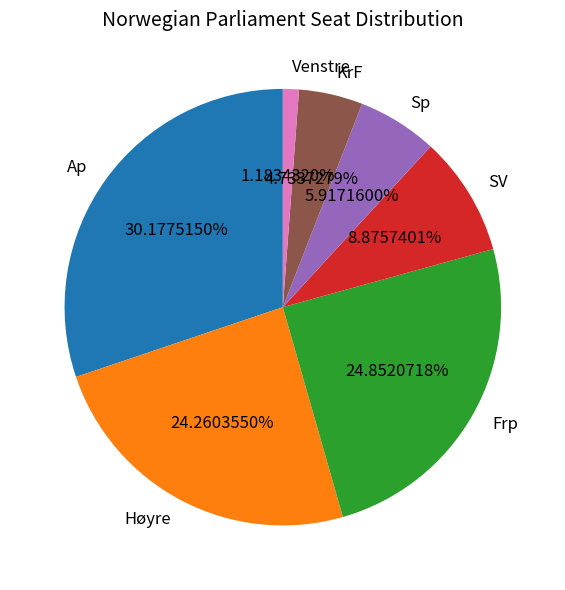

Rank the categories by value from lowest to highest.

Venstre, KrF, Sp, SV, Høyre, Frp, Ap